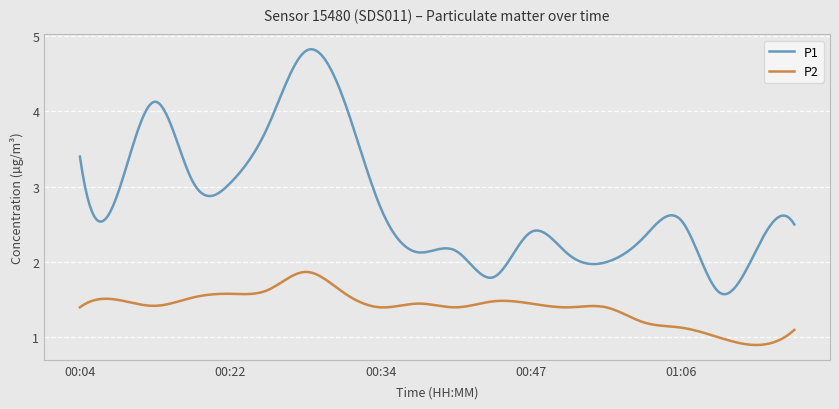

Rank the series by their average value, from highest to lowest.

P1, P2